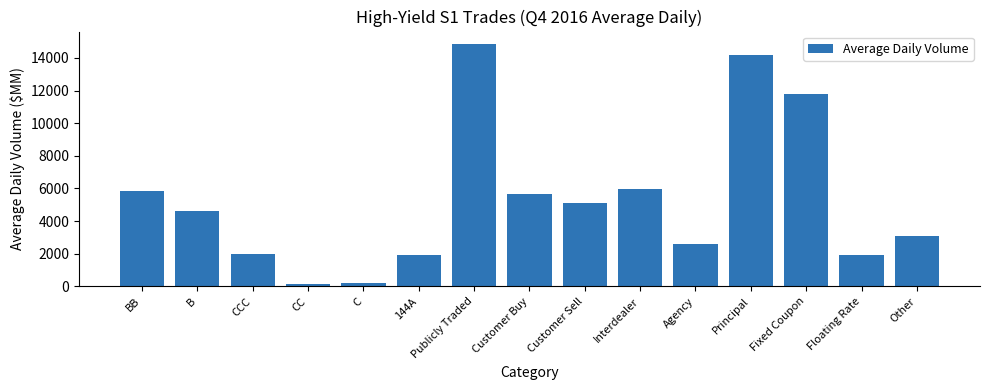

Is it true that the value at Customer Buy is 3252.9?

False